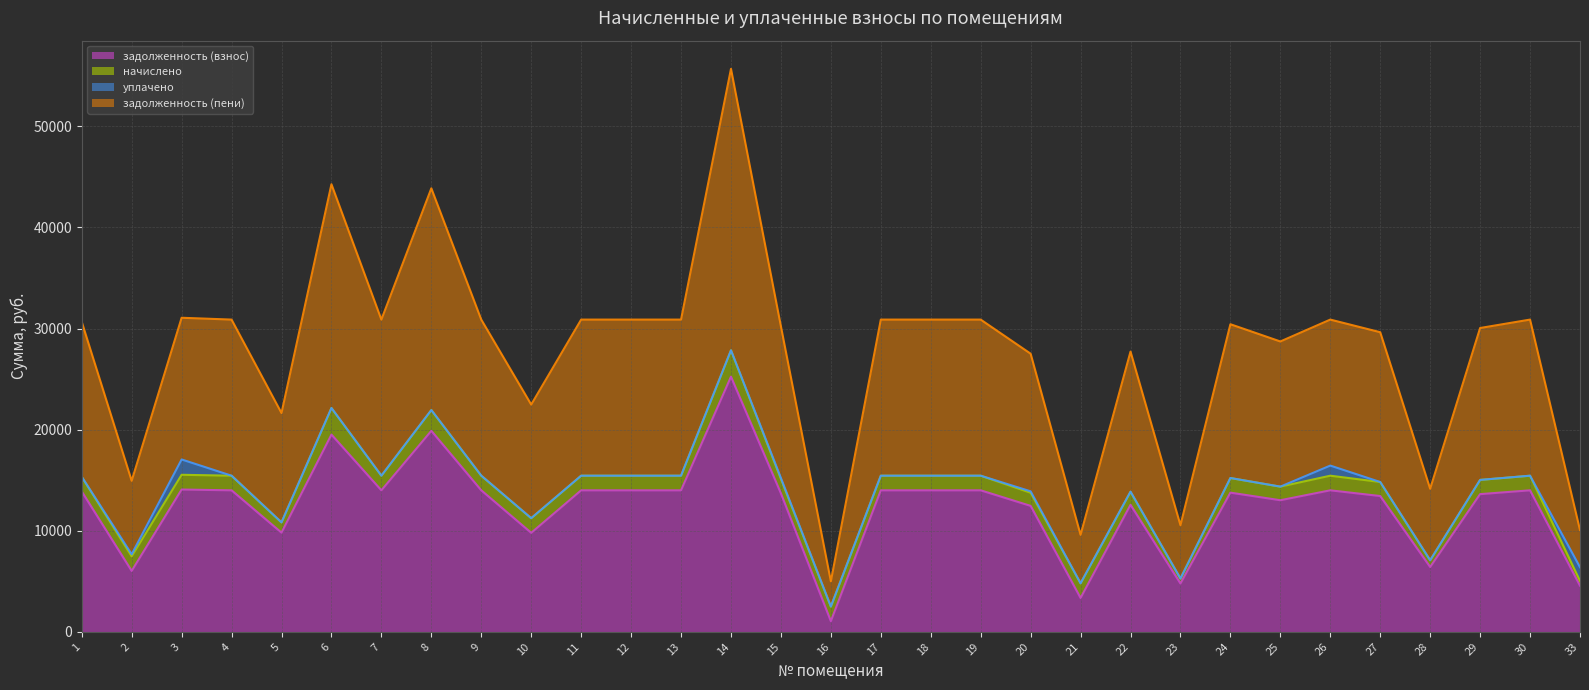

Which series has the largest total across all categories?

задолженность (пени)